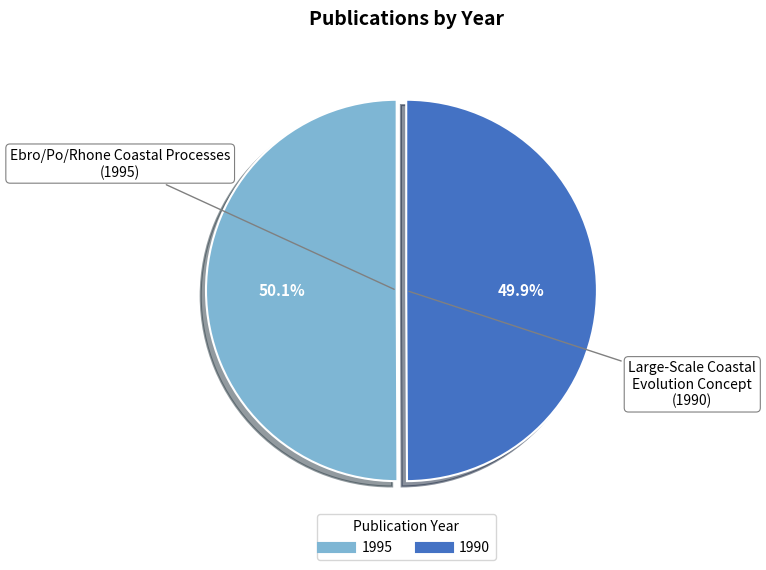

Does any single category account for the majority?

Yes